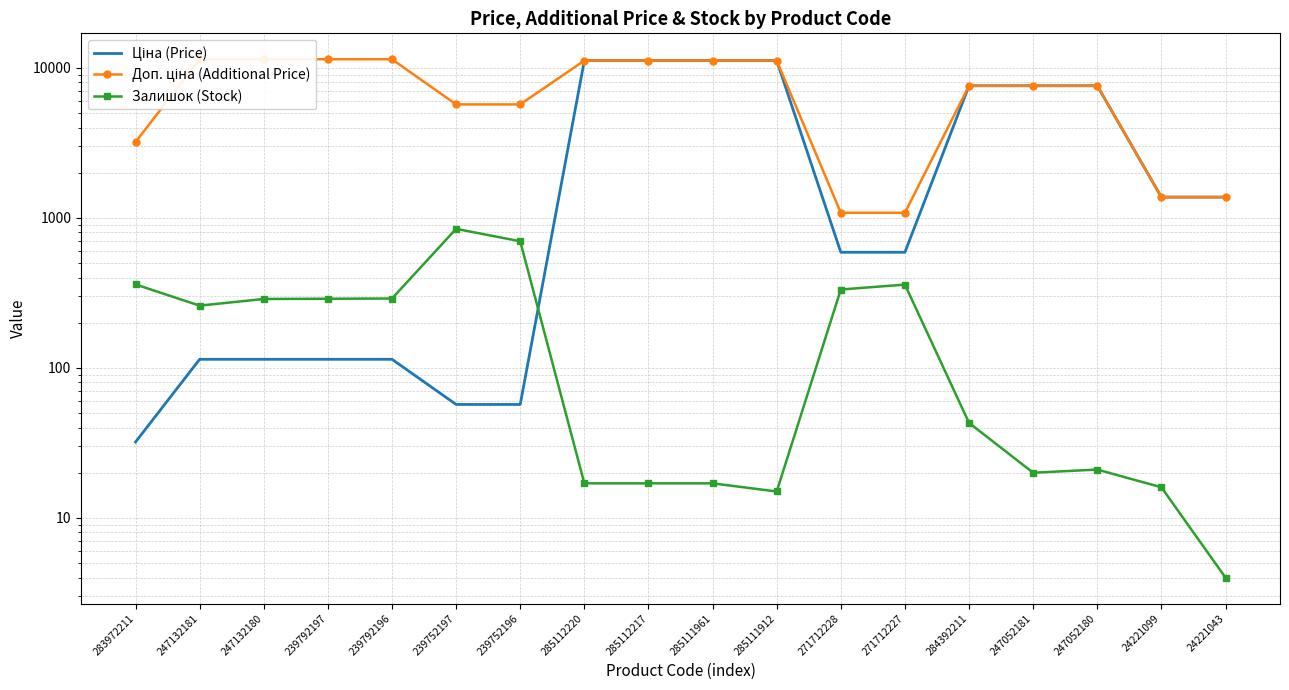

Reading left to right, list all the values displayed in this chart.

Ціна (Price): 283972211=32.0	247132181=114.1	247132180=114.1	239792197=114.1	239792196=114.1	239752197=57.0	239752196=57.0	285112220=11188.2	285112217=11188.2	285111961=11188.2	285111912=11188.2	271712228=589.9	271712227=589.9	284392211=7596.5	247052181=7596.5	247052180=7596.5	24221099=1375.4	24221043=1375.4
Доп. ціна (Additional Price): 283972211=3205.0	247132181=11410.0	247132180=11410.0	239792197=11410.0	239792196=11410.0	239752197=5705.0	239752196=5705.0	285112220=11188.2	285112217=11188.2	285111961=11188.2	285111912=11188.2	271712228=1081.7	271712227=1081.7	284392211=7596.5	247052181=7596.5	247052180=7596.5	24221099=1375.0	24221043=1375.0
Залишок (Stock): 283972211=360.0	247132181=260.0	247132180=288.0	239792197=289.0	239792196=290.0	239752197=845.0	239752196=698.0	285112220=17.0	285112217=17.0	285111961=17.0	285111912=15.0	271712228=333.0	271712227=359.0	284392211=43.0	247052181=20.0	247052180=21.0	24221099=16.0	24221043=4.0